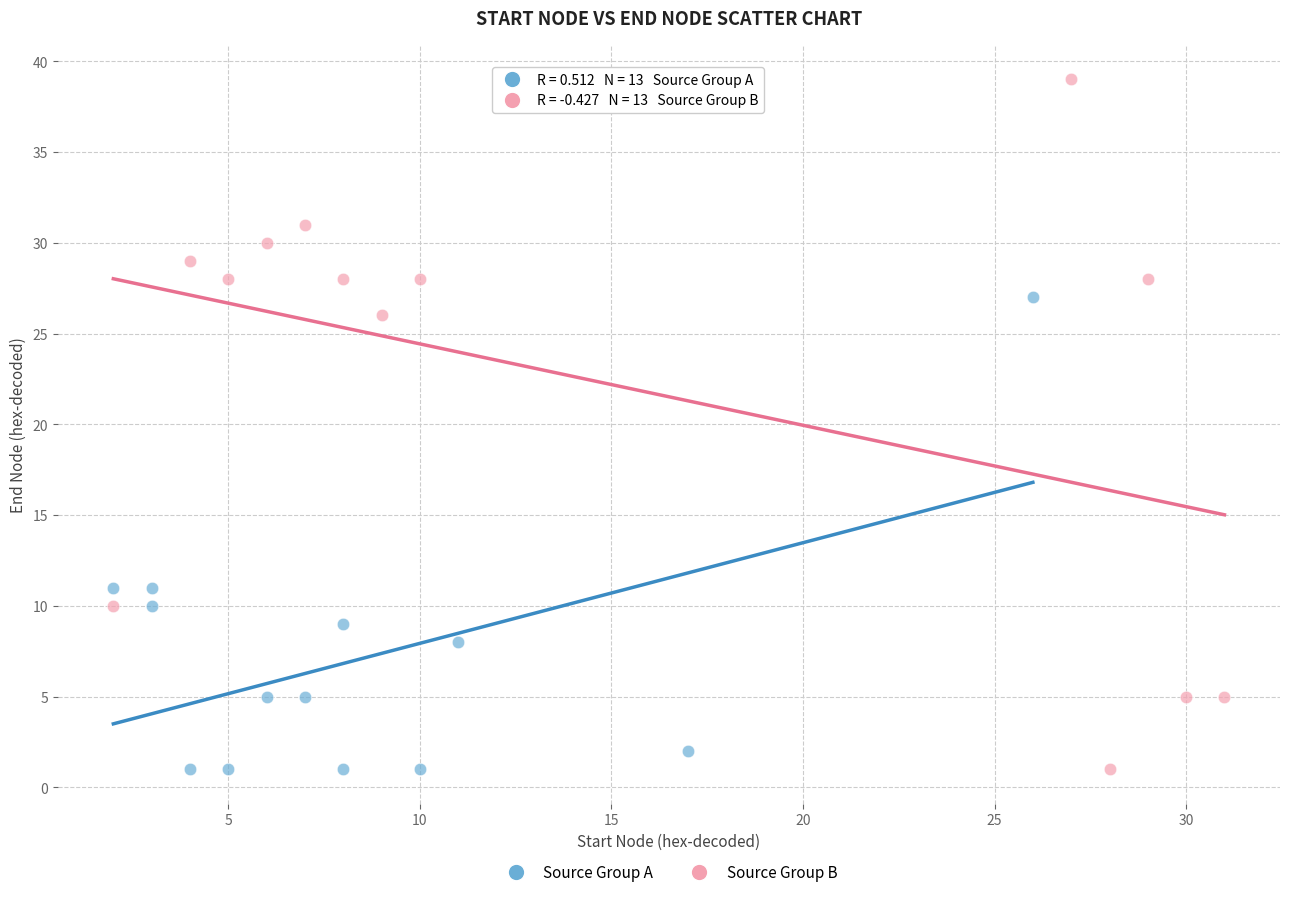

Which series has the widest spread of Y values?

Source Group B